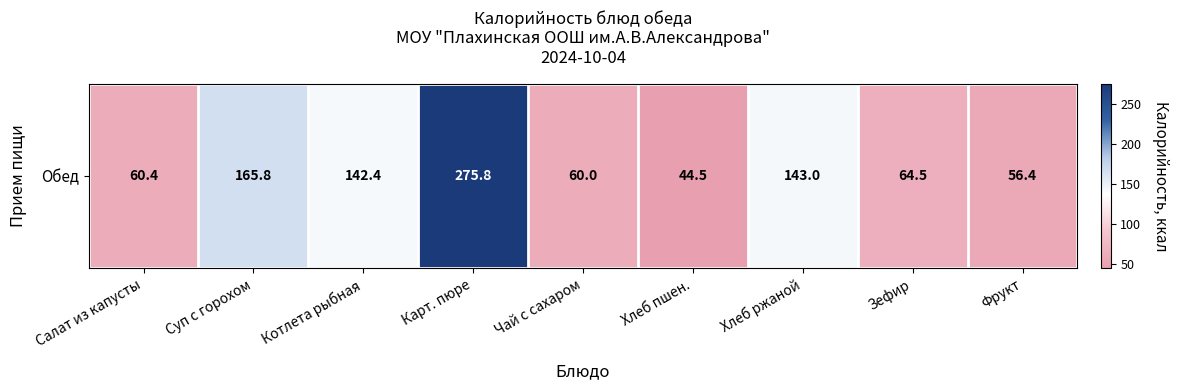

True or false: the data shows 186.3 at Котлета рыбная.

False